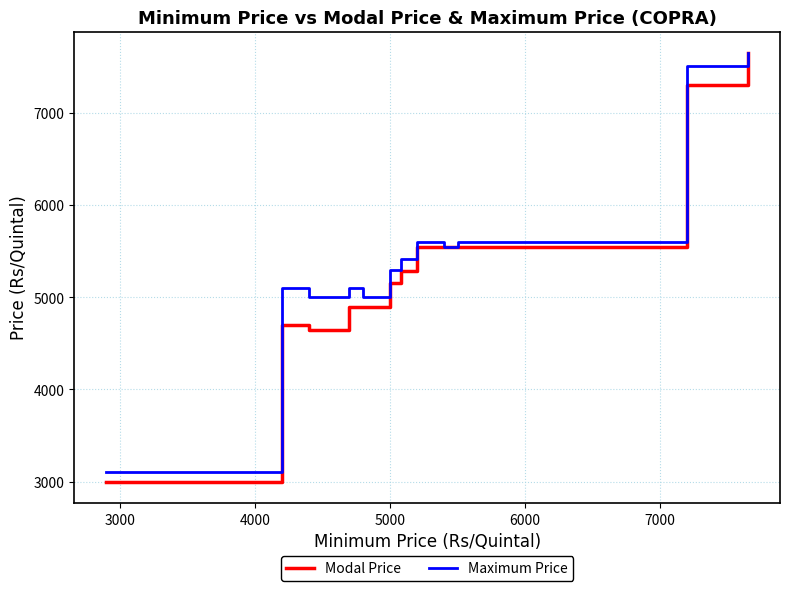

Reading left to right, list all the values displayed in this chart.

Modal Price: 3000	4700	4650	4900	4900	5100	5150	5281	5550	5550	5550	5550	7300	7650
Maximum Price: 3100	5100	5000	5100	5000	5200	5300	5421	5600	5600	5550	5600	7509	7650